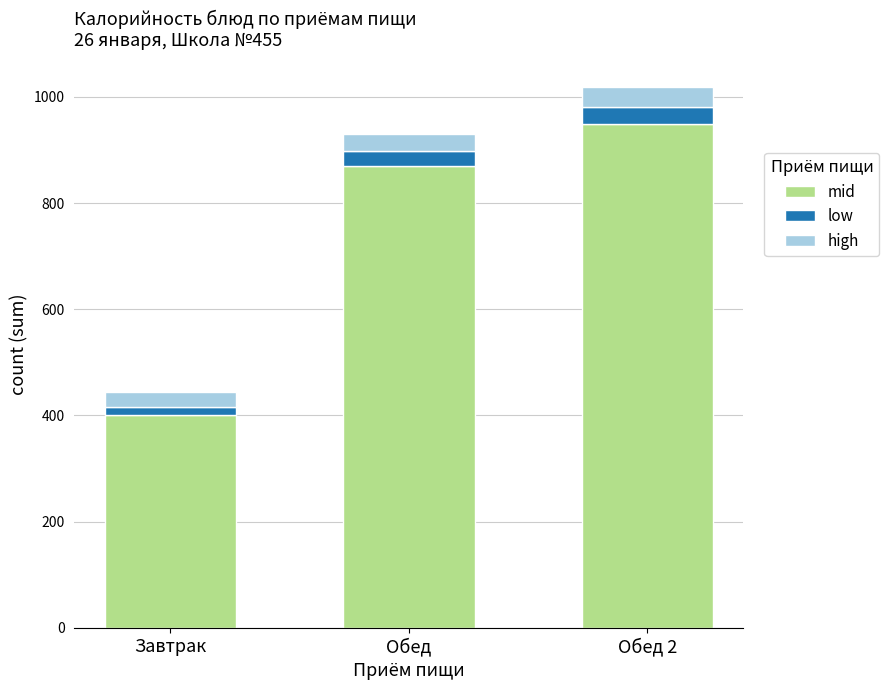

The value of mid at Обед 2 is 521.3. True or false?

False